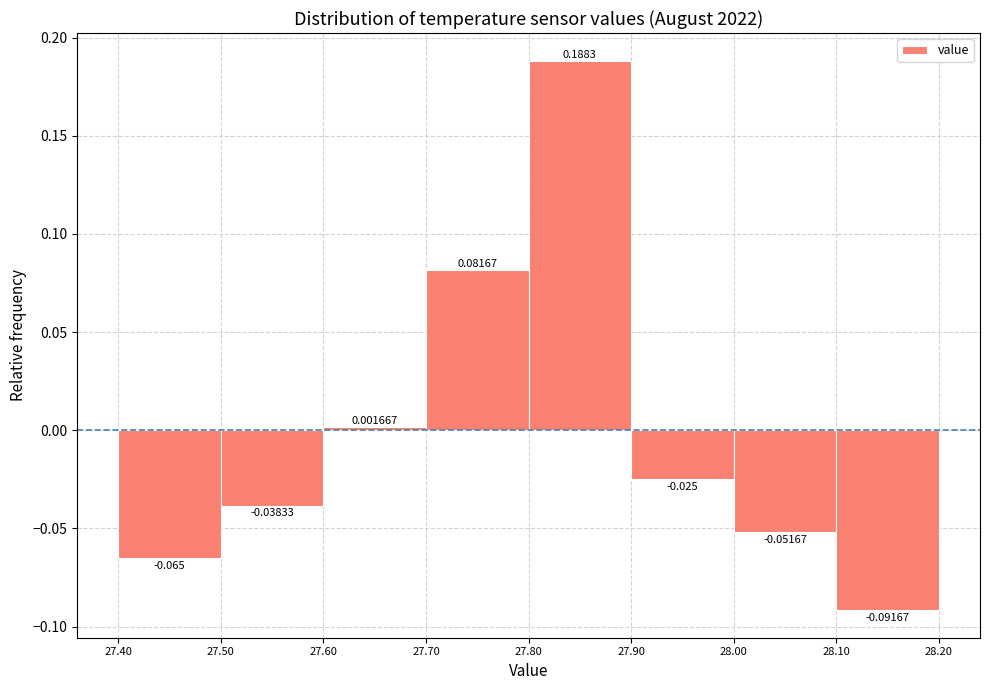

Reading left to right, transcribe this chart: for each bar, give the range it covers on the x-axis and its height.

27.40 to 27.50: -0.065000
27.50 to 27.60: -0.038333
27.60 to 27.70: 0.001667
27.70 to 27.80: 0.081667
27.80 to 27.90: 0.188333
27.90 to 28.00: -0.025000
28.00 to 28.10: -0.051667
28.10 to 28.20: -0.091667